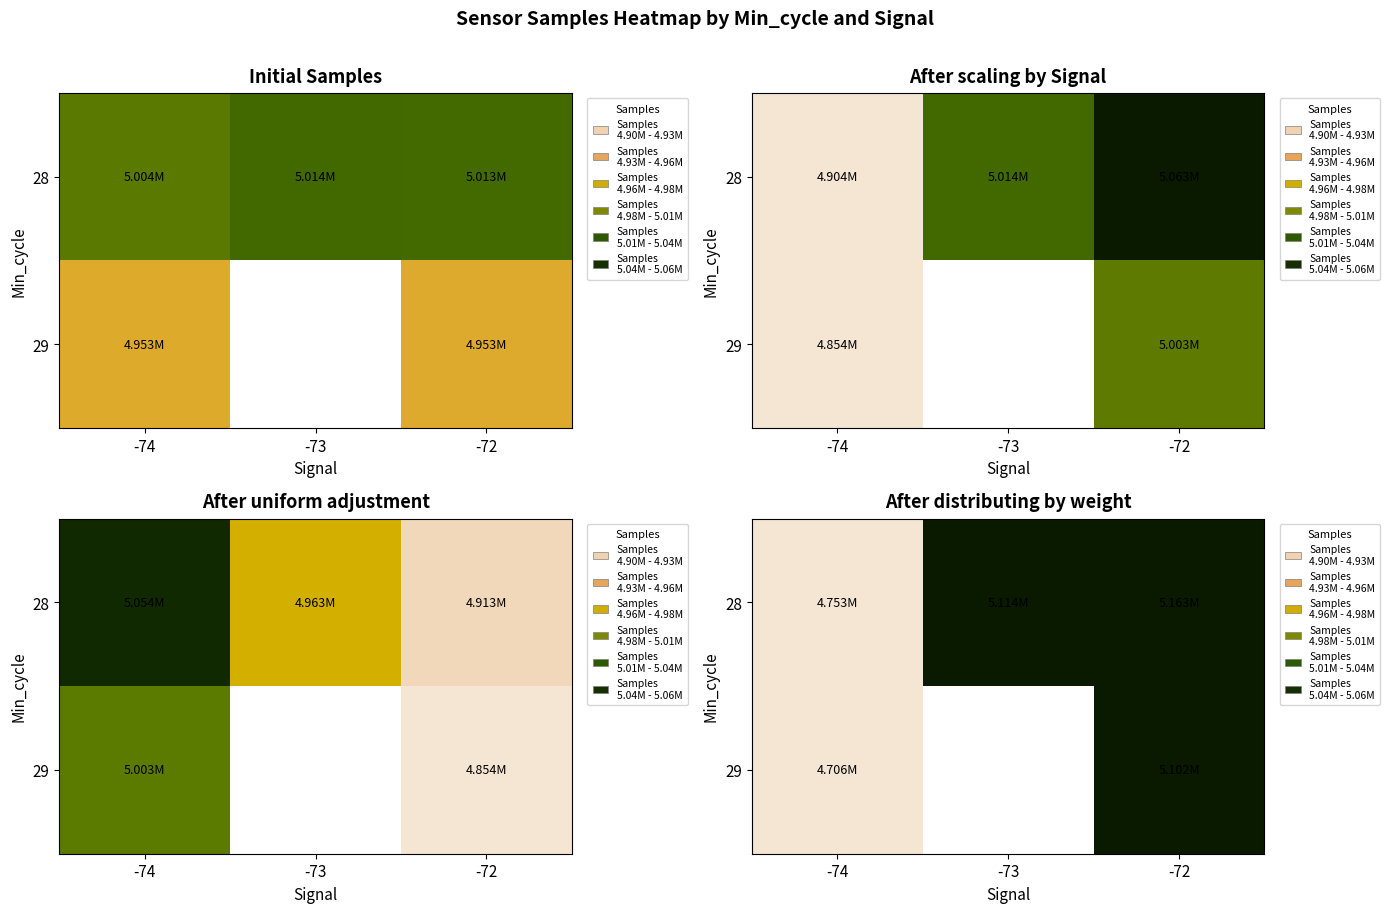

List the labels in order of 28 value, largest first.

-72, -73, -74